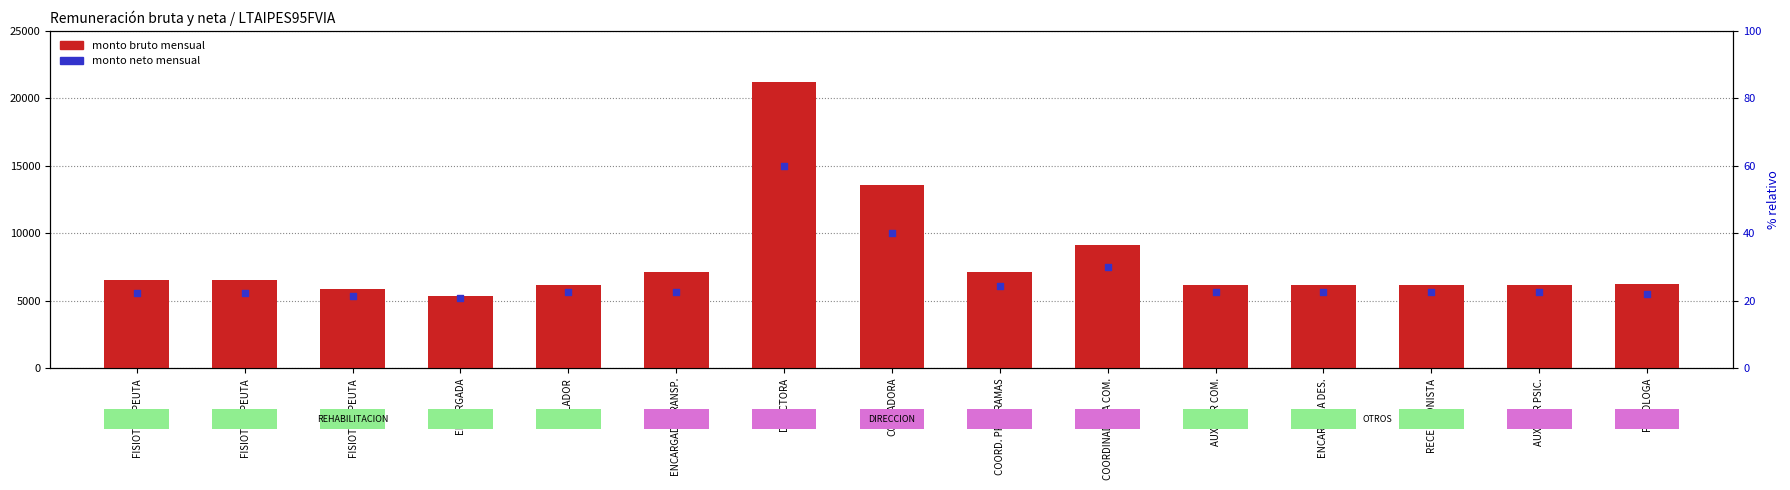

At which category is the sum across all series the highest?

DIRECTORA